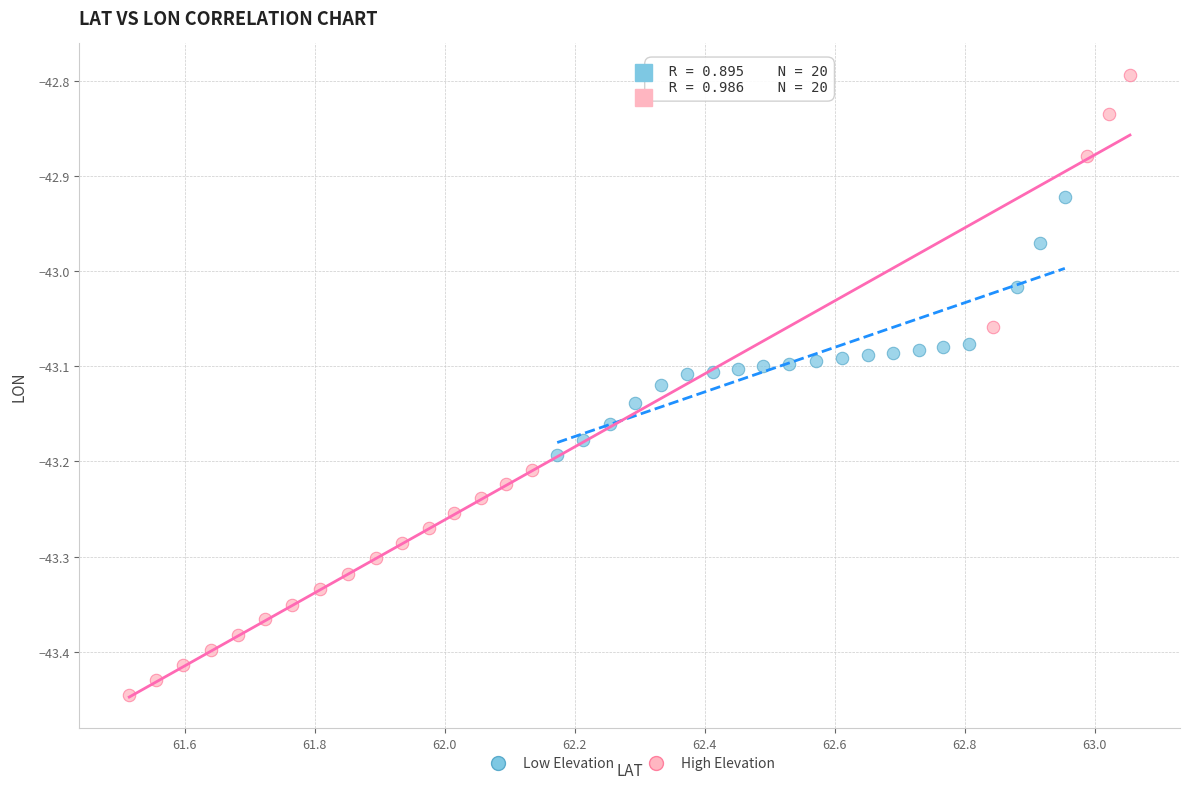

Which series reaches the maximum Y coordinate?

High Elevation